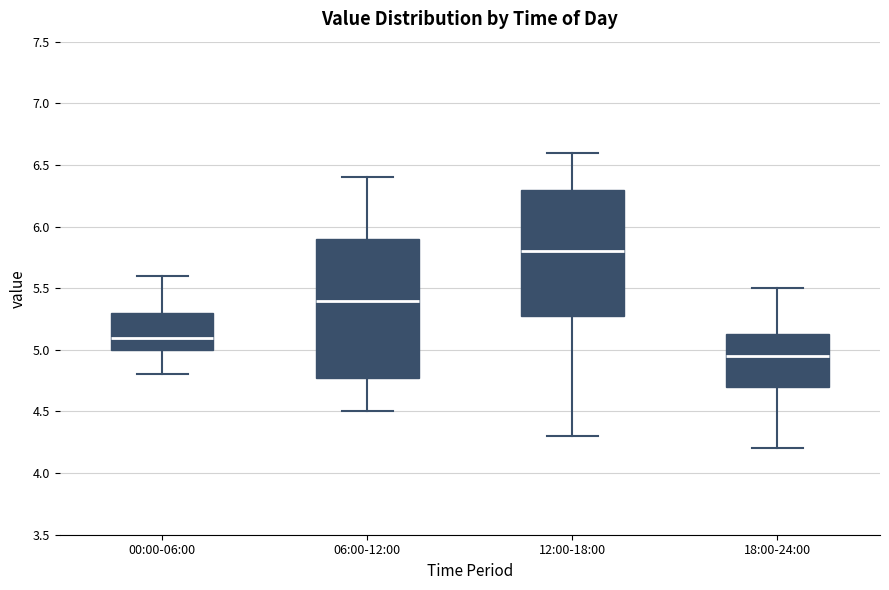

Reading left to right, read every box against the y-axis: the position of its median line, the range the box covers, and the ends of its whiskers. The values are not printed on the chart, so give them approximately, as read against the axis.

00:00-06:00: median 5.10, box 5.00 to 5.30, whiskers 4.80 to 5.60
06:00-12:00: median 5.40, box 4.80 to 5.90, whiskers 4.50 to 6.40
12:00-18:00: median 5.80, box 5.30 to 6.30, whiskers 4.30 to 6.60
18:00-24:00: median 4.95, box 4.70 to 5.15, whiskers 4.20 to 5.50